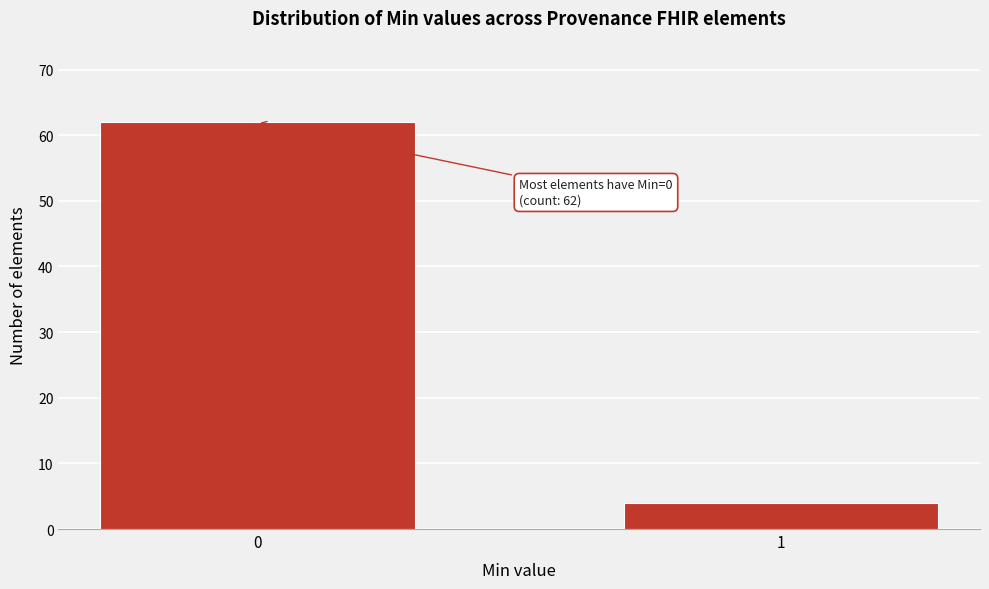

Reading right to left, what are all the values shown in this chart?

1=4	0=62